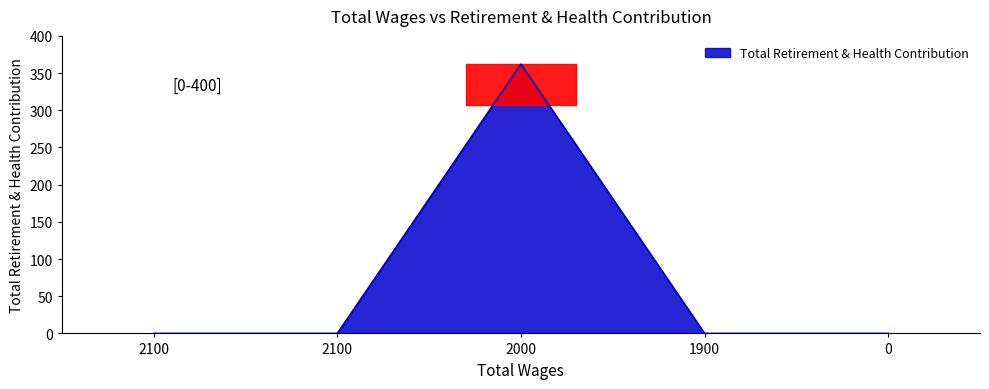

What is the sum of all values?

362